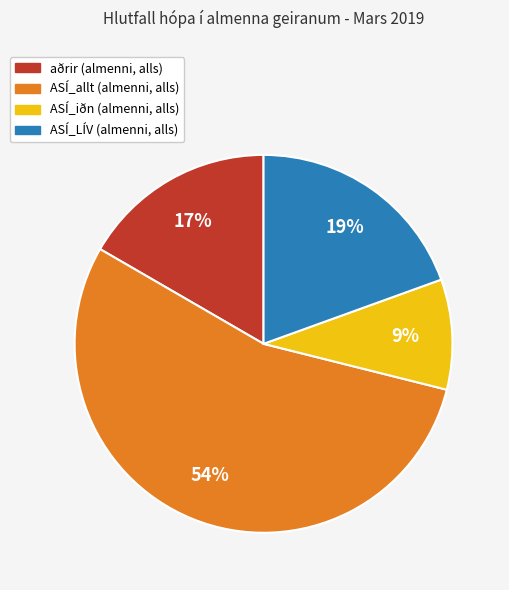

To the nearest percent, what is the average slice percentage?

25%